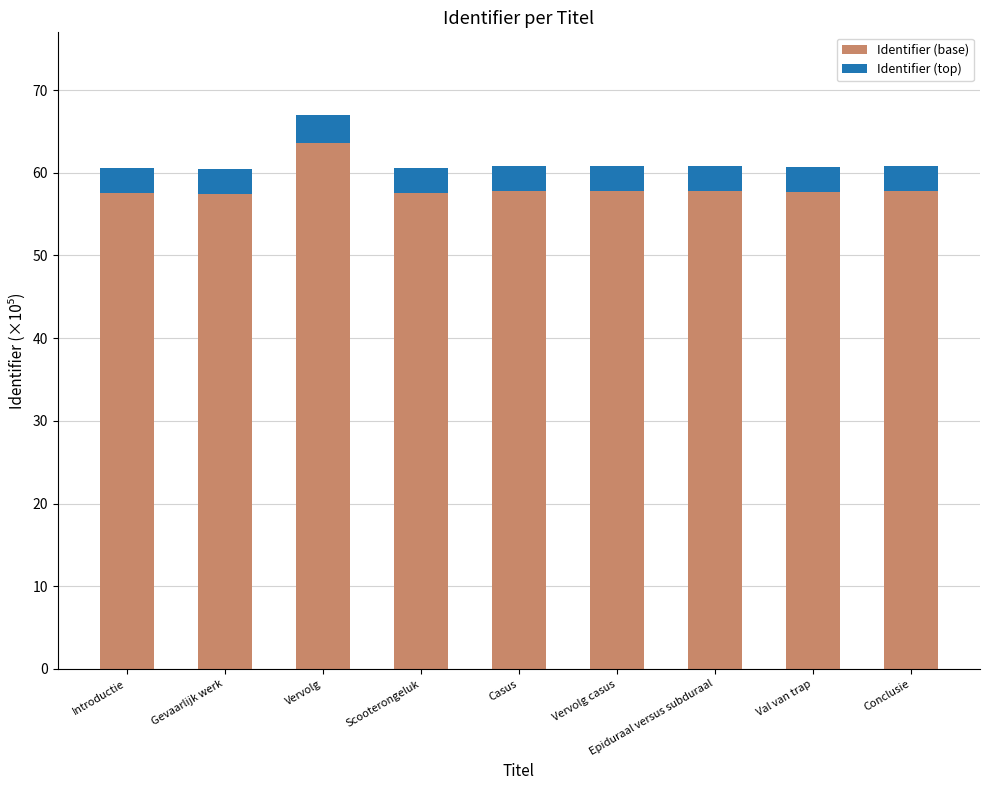

Is it true that Identifier (base) equals 77.5 at Conclusie?

False